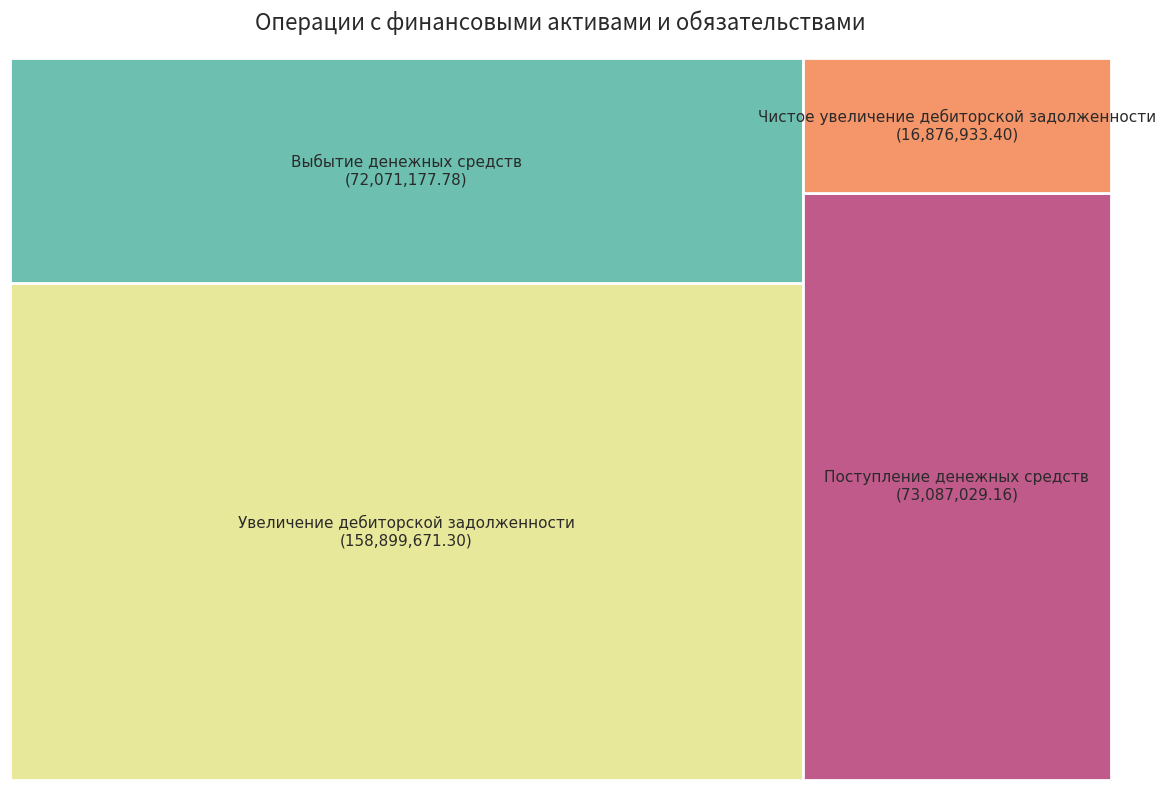

Which slice is the smallest?

Чистое увеличение дебиторской задолженности